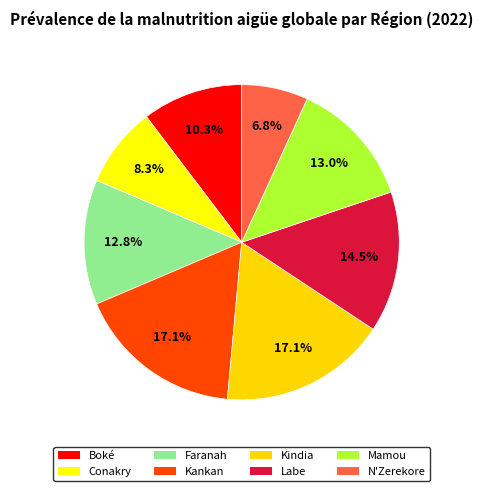

Which slice is the largest?

Kankan